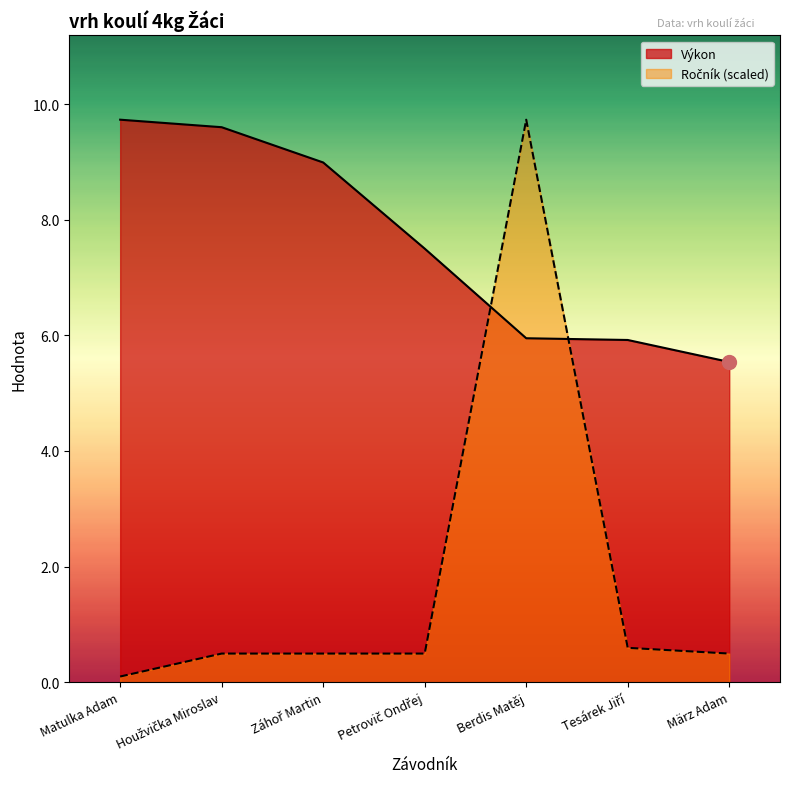

Which series has the largest range (max minus min)?

Ročník